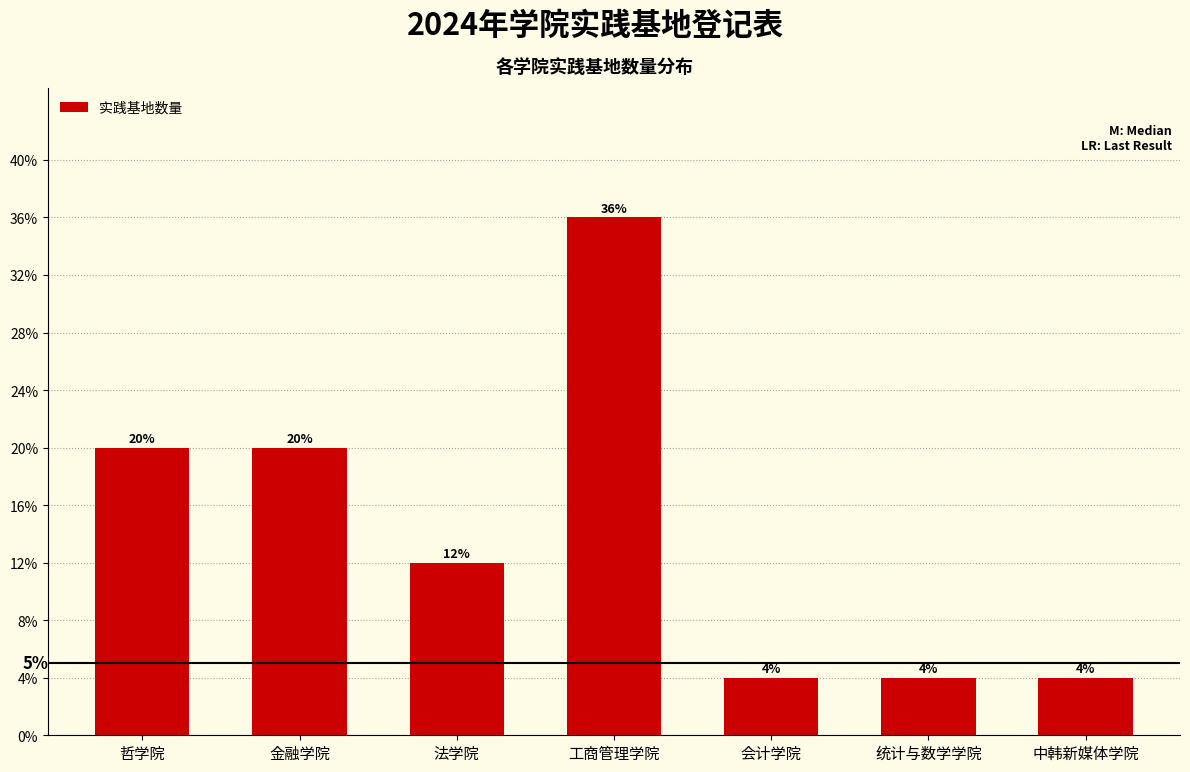

Are the bars horizontal?

No